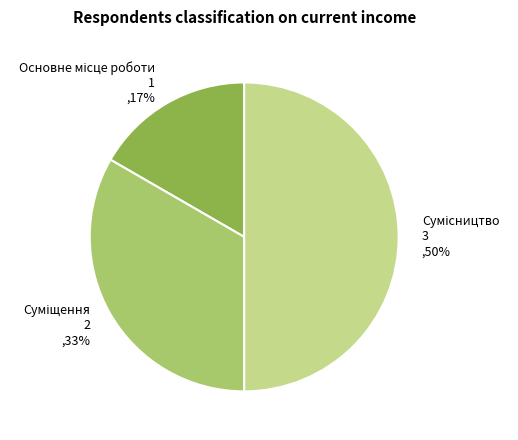

To the nearest percent, what is the average slice percentage?

33%